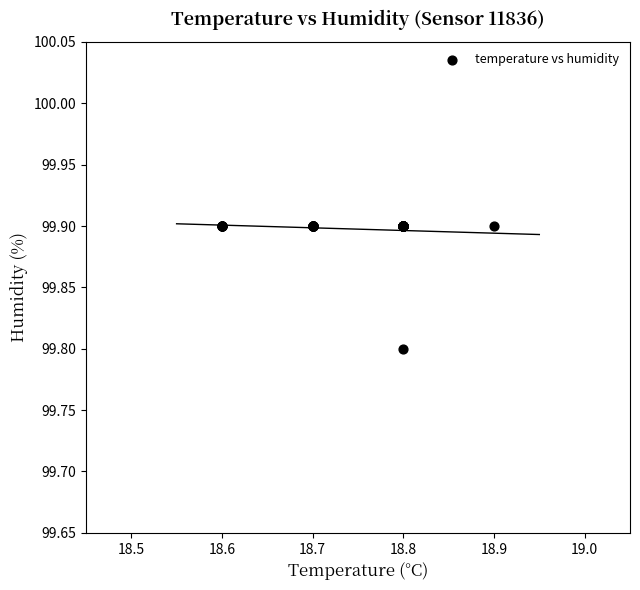

What Y value in the scatter plot is closest to 99?

99.8